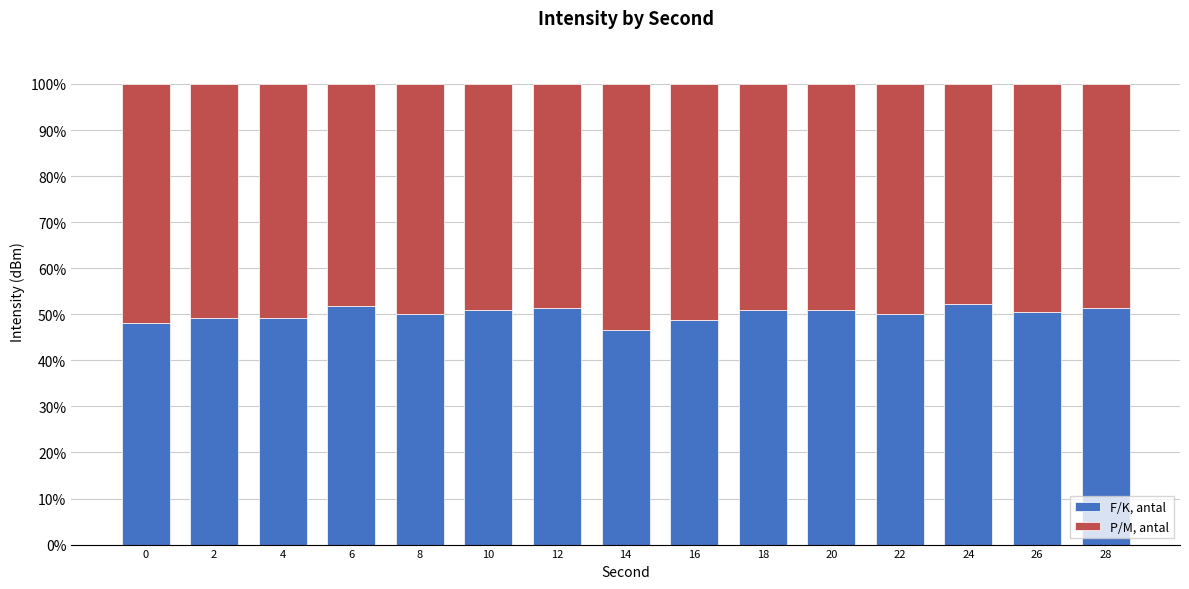

What is the sum of the F/K, antal values at 20 and 0?

99.0